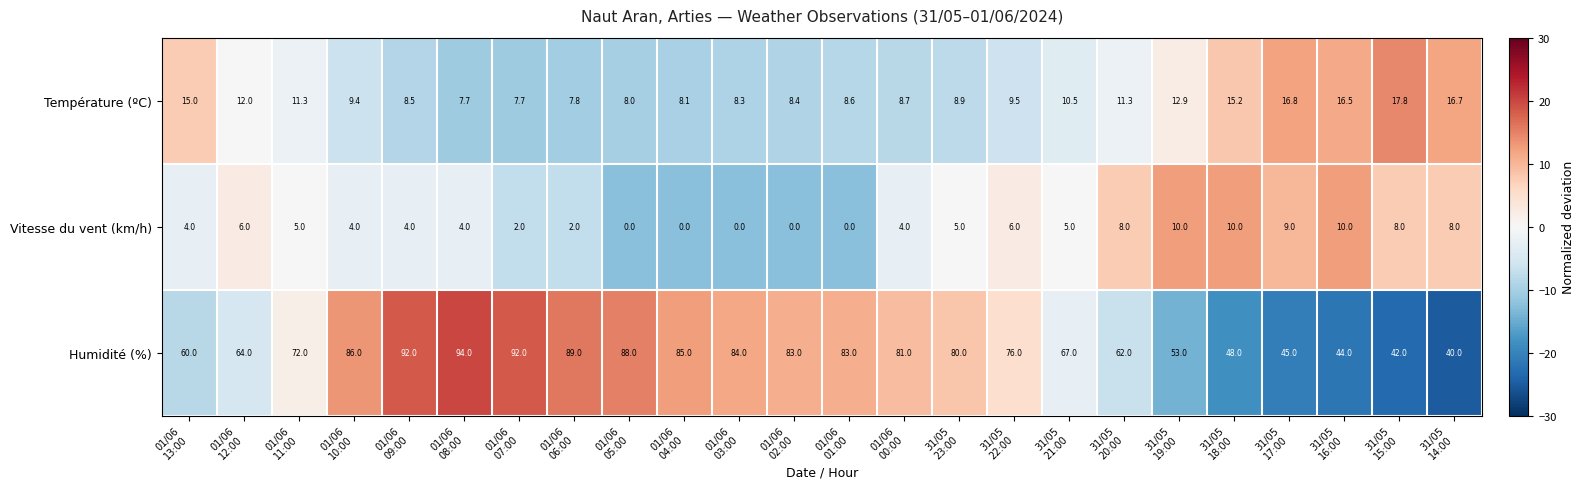

Which series has the largest total across all categories?

Humidité (%)